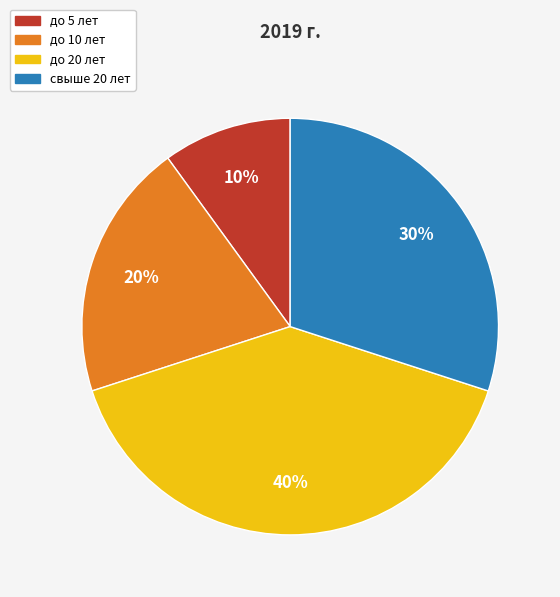

Does до 20 лет account for over 50% of the chart?

No